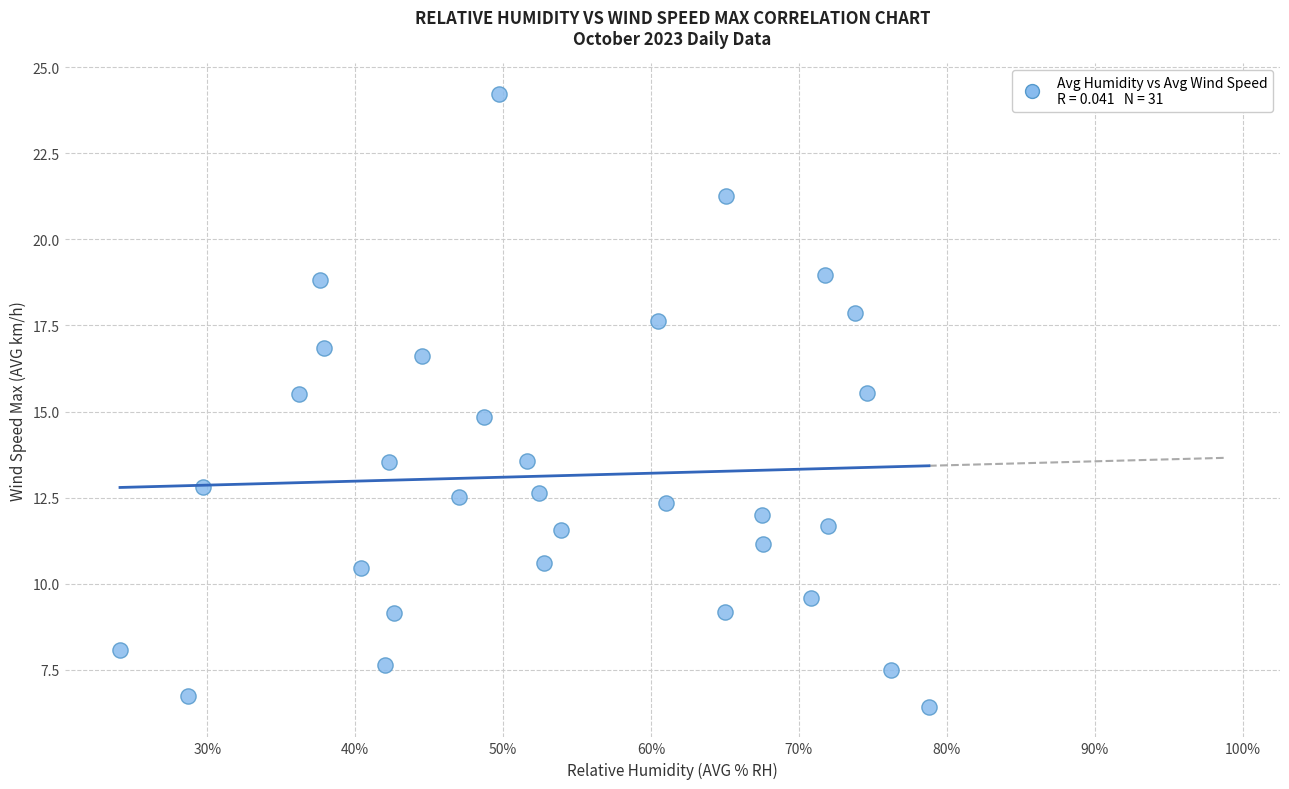

What is the range of Y values (max minus min)?

17.8